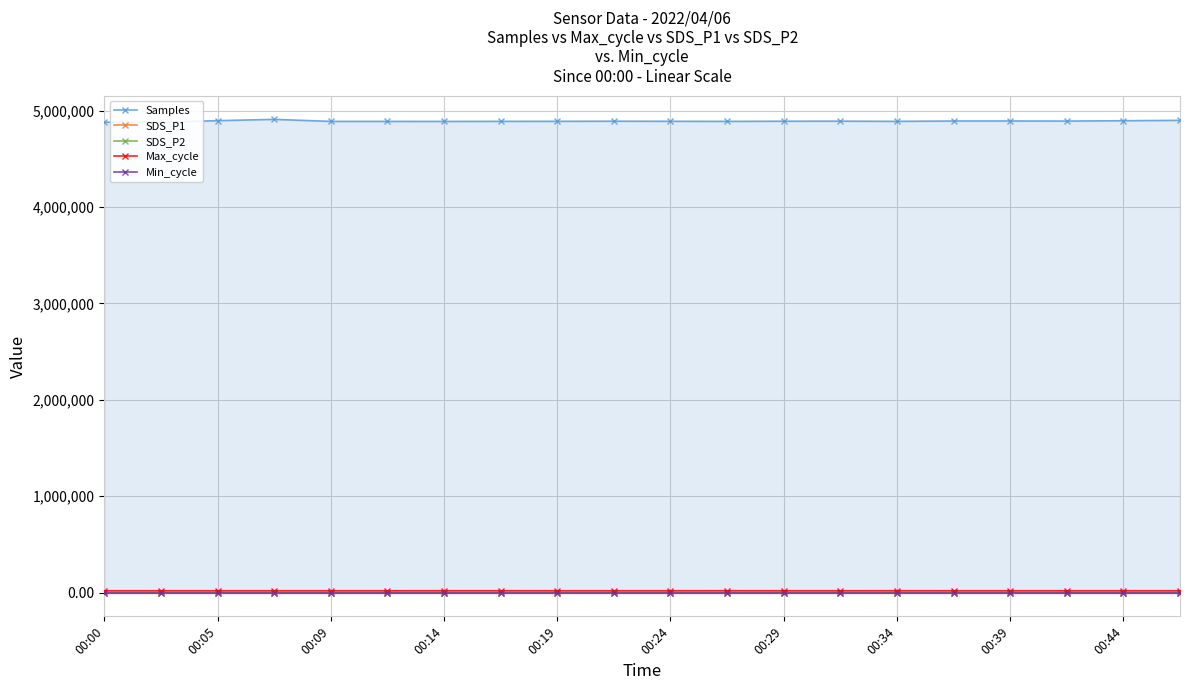

True or false: SDS_P2 has more than 0 interior local peaks.

True